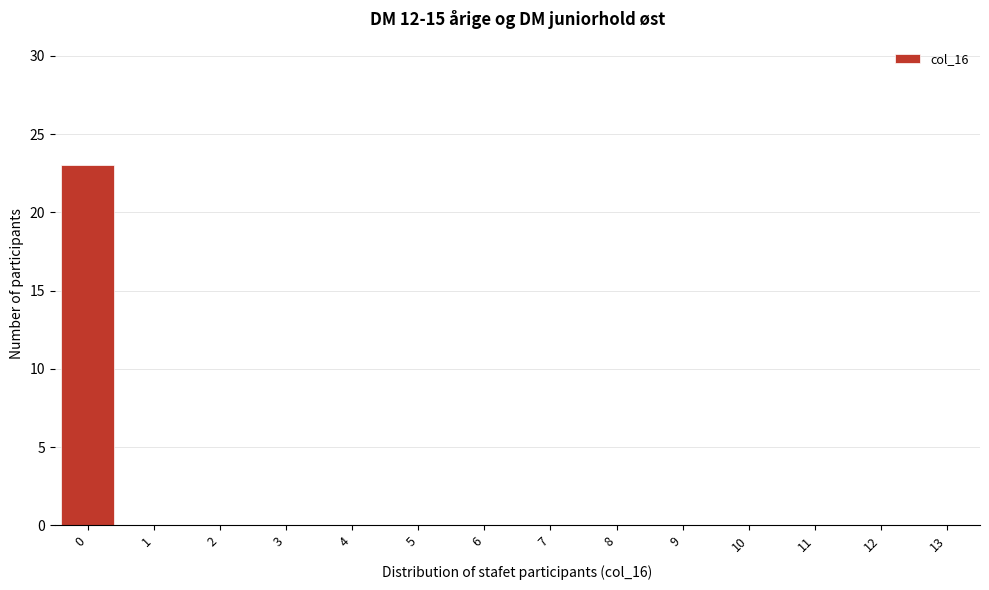

Reading left to right, extract all data points from this chart.

0=23	1=0	2=0	3=0	4=0	5=0	6=0	7=0	8=0	9=0	10=0	11=0	12=0	13=0